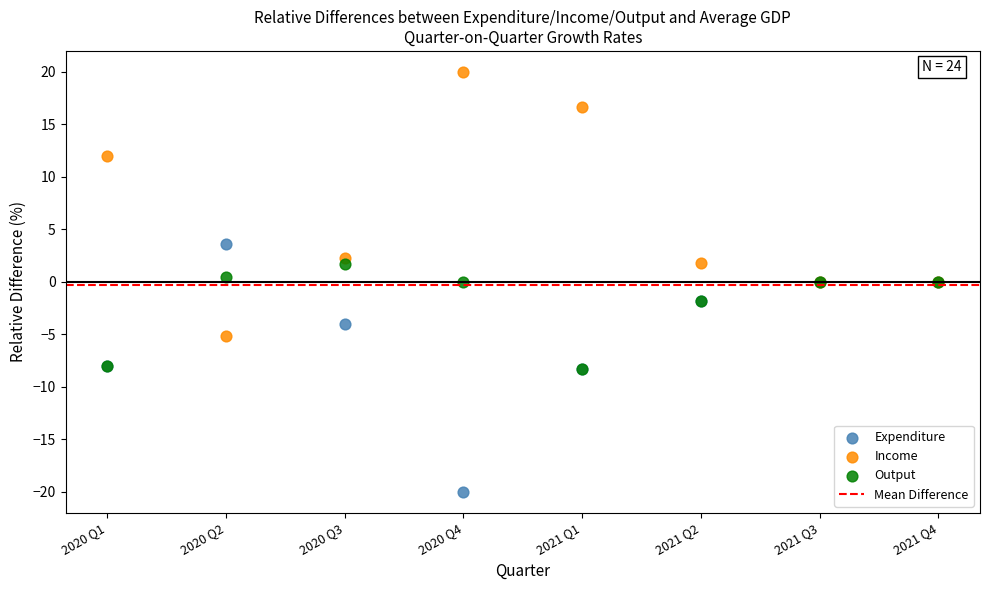

In the Income series, what Y value is closest to 7?

2.3